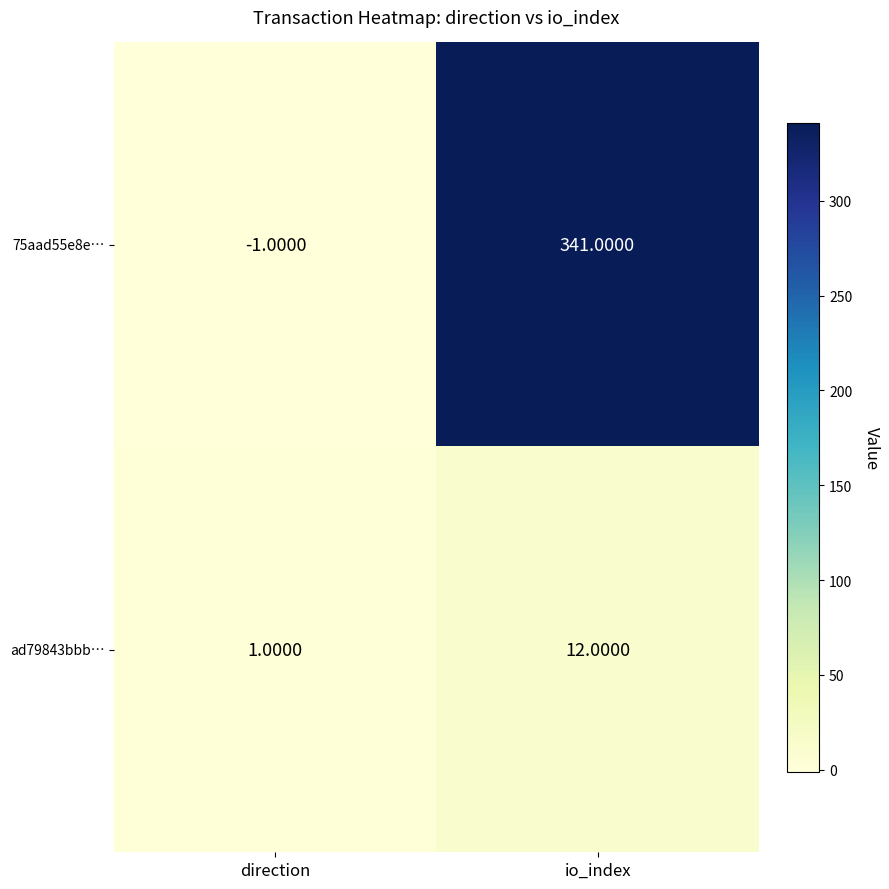

At how many categories does at least one series exceed 33?

1